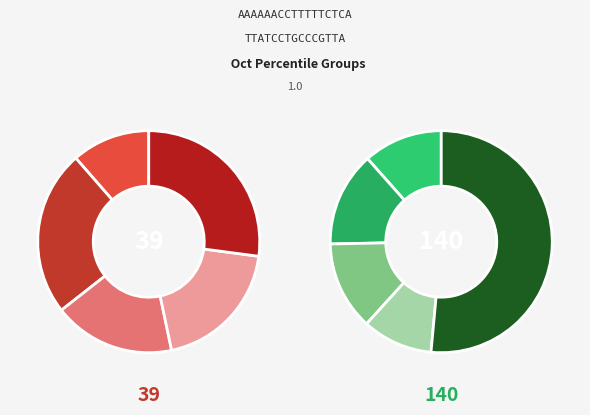

Which category has the smallest portion of the pie?

pct05